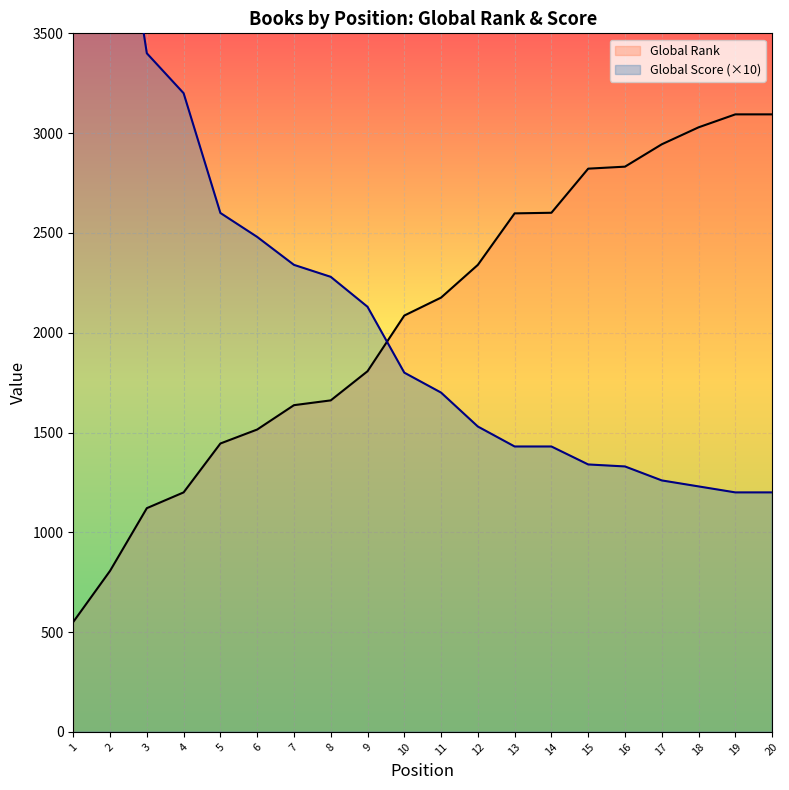

Is the value of Global Rank at 18 greater than the value of Global Score (×10) at 19?

Yes